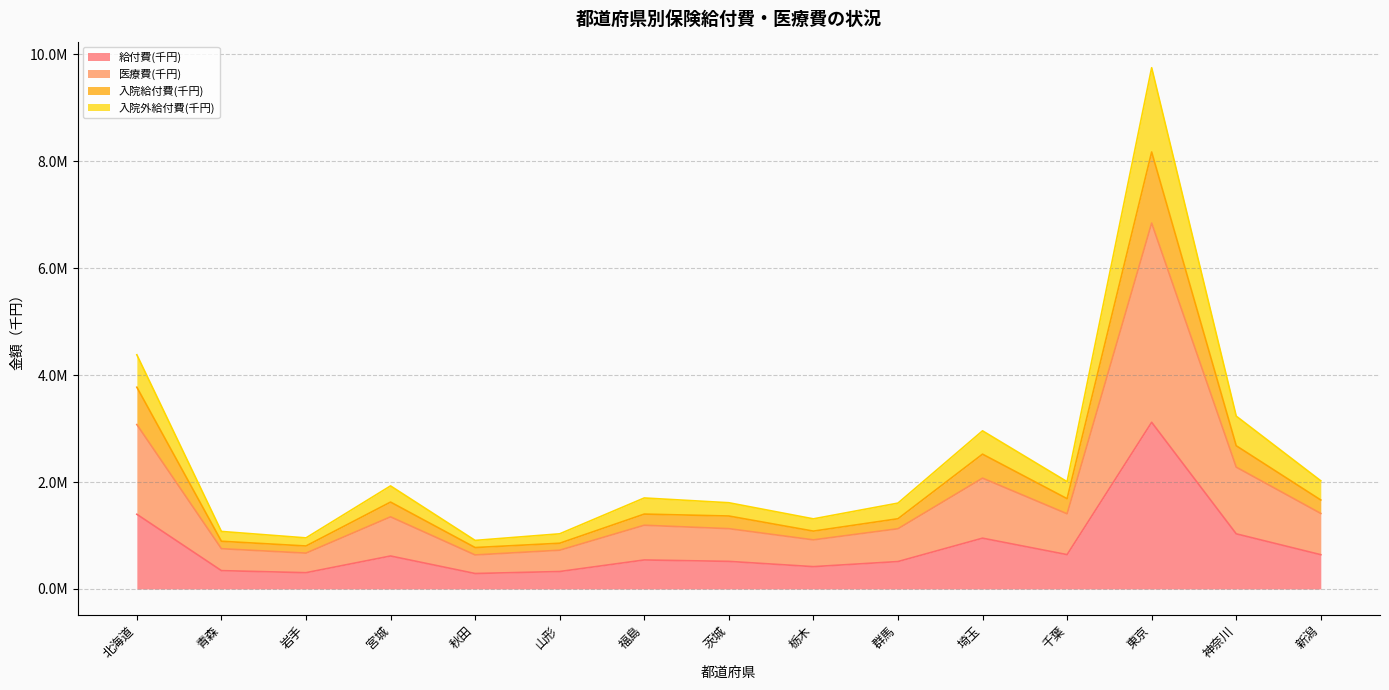

Where is the first local maximum for 給付費(千円)?

宮城